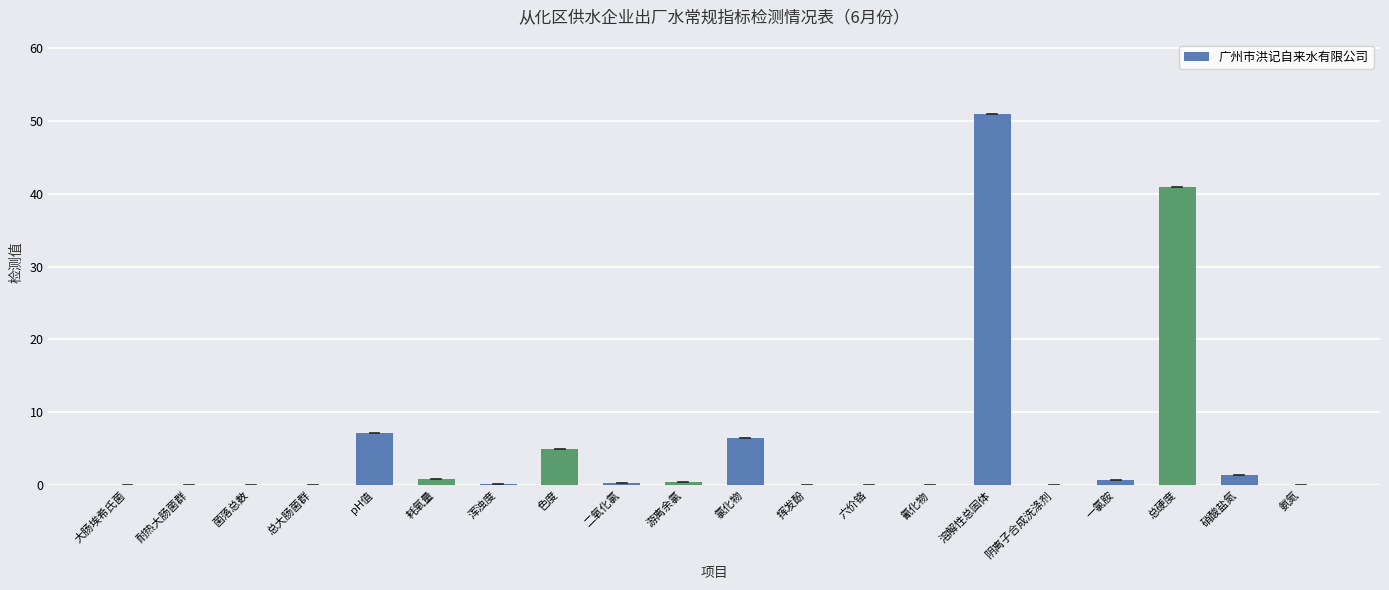

At which category does the chart reach its peak across all series?

溶解性总固体